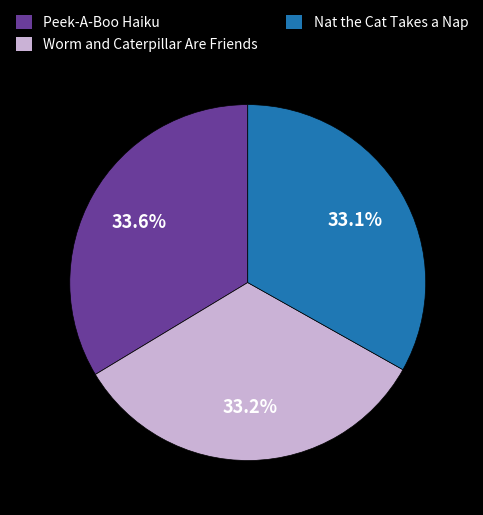

The Nat the Cat Takes a Nap slice represents 20% of the pie. True or false?

False